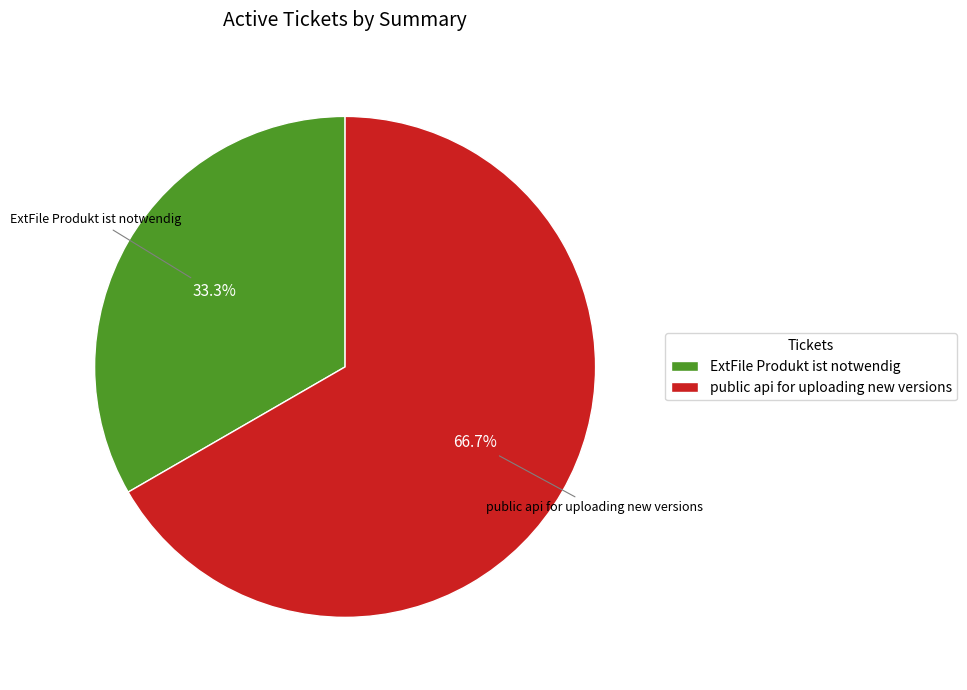

Which slice is the smallest?

ExtFile Produkt ist notwendig